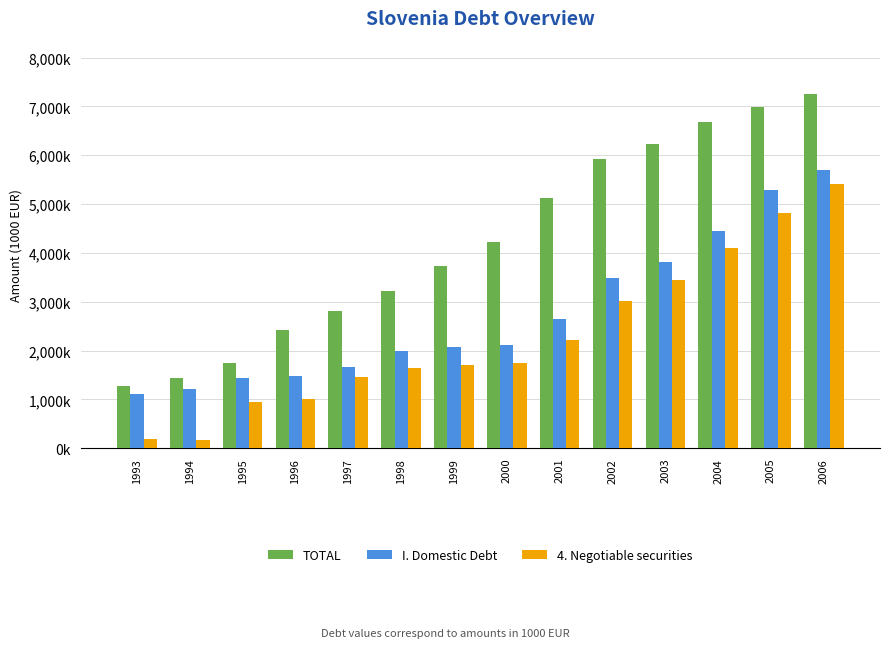

Are the bars grouped side by side (vs. stacked)?

Yes